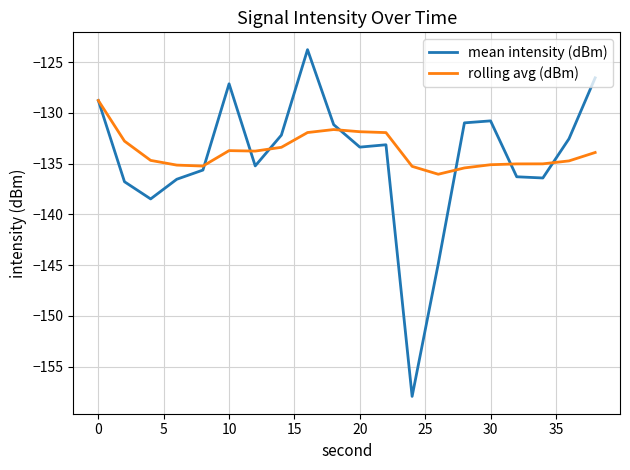

List the series in order of their peak value, highest first.

mean intensity (dBm), rolling avg (dBm)